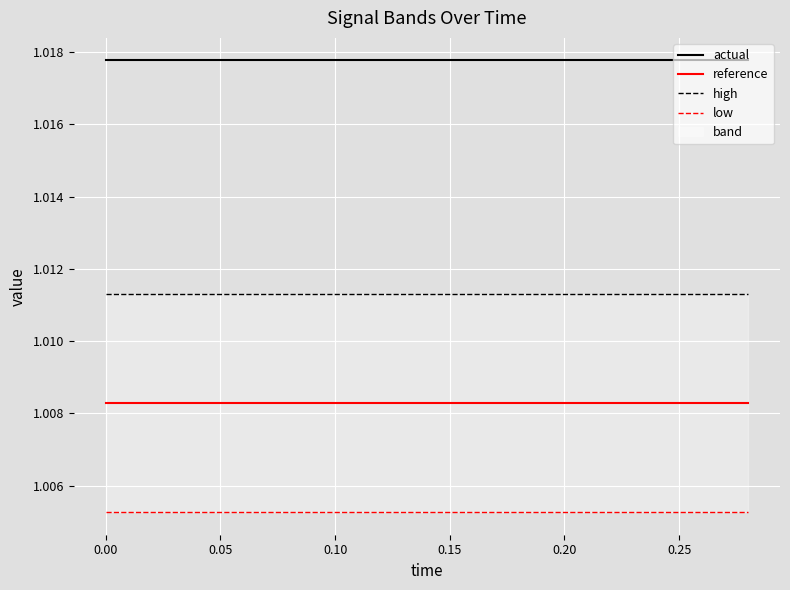

The value of reference at 0.00 is 0.3. True or false?

False